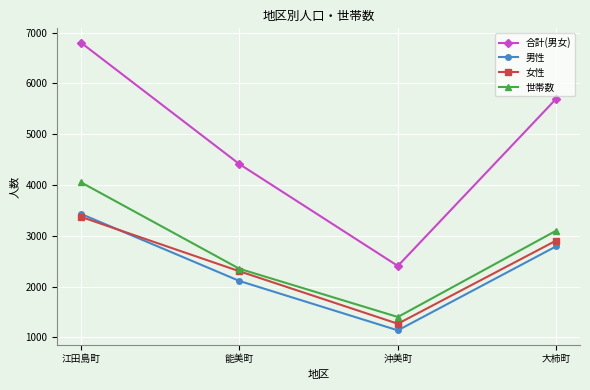

True or false: 合計(男女) and 世帯数 intersect in this chart.

False